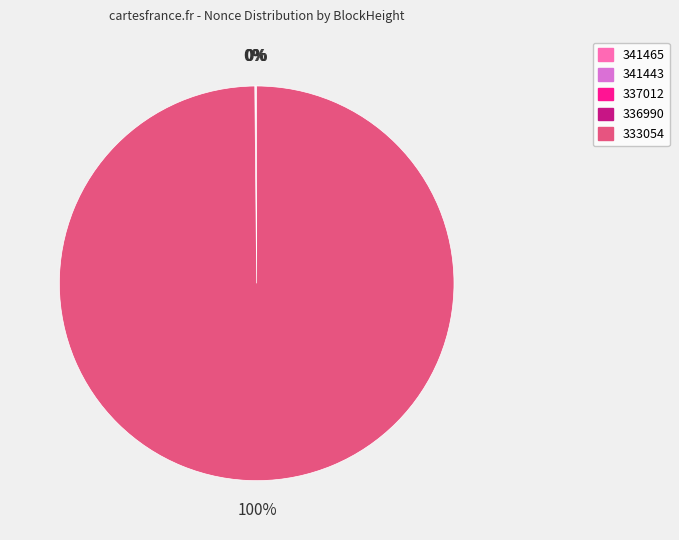

To the nearest percent, what is the difference between the largest and smallest slice percentages?

100%